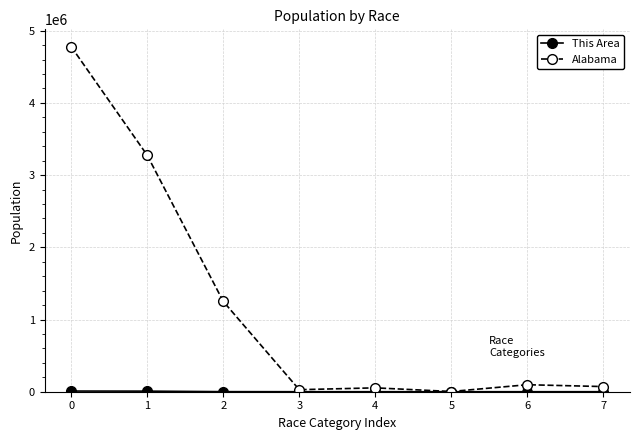

The value of Alabama at 2 is 648320. True or false?

False